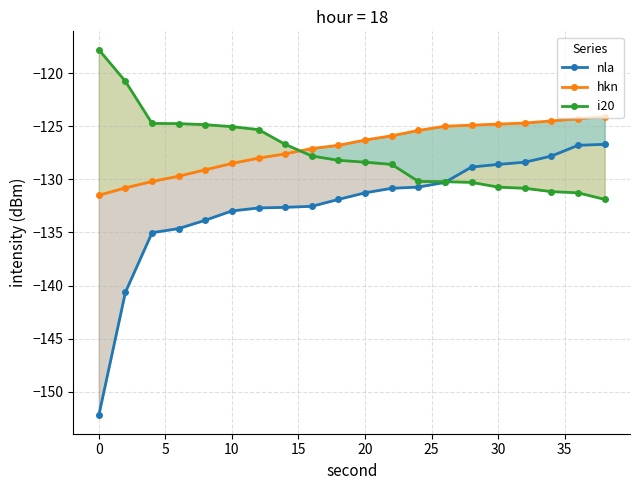

What is the smallest value displayed?

-152.2